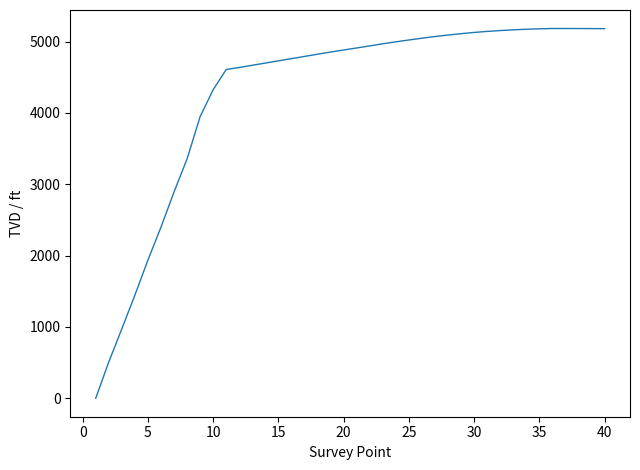

What is the greatest value displayed?

5182.9